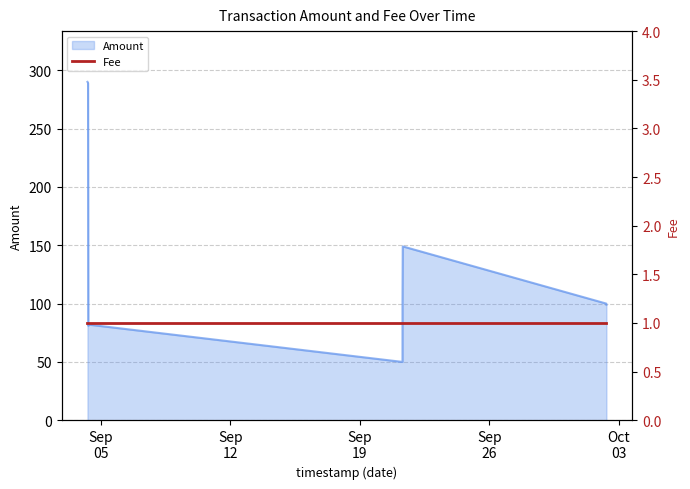

Which label corresponds to the smallest value in the chart?

2017-09-21 07:28:19